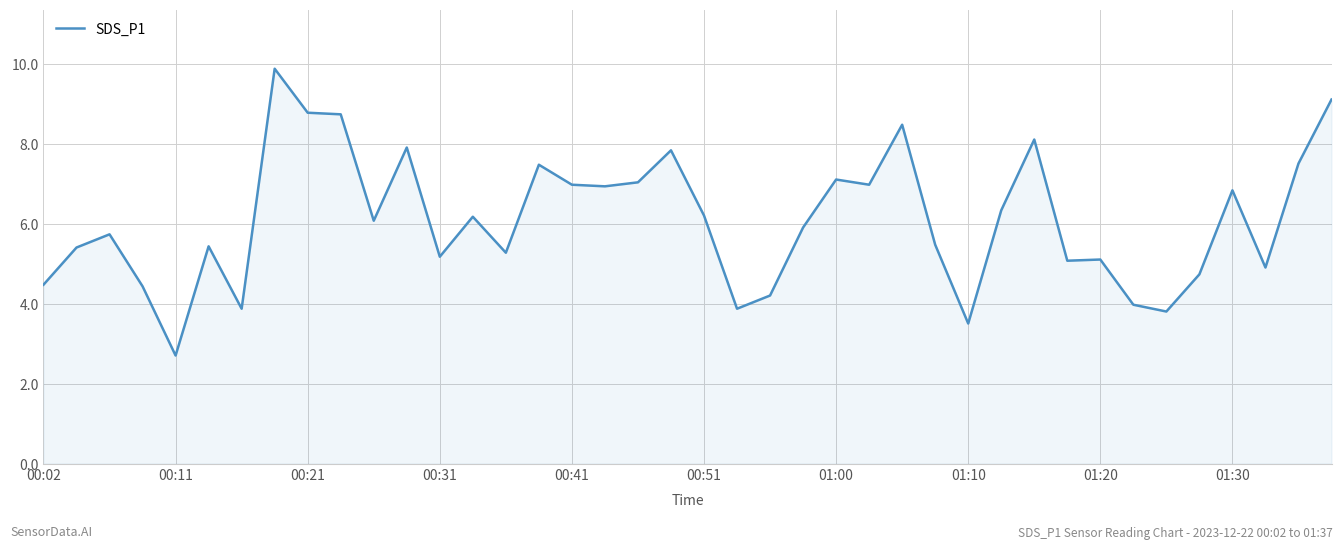

What is the smallest value displayed?

2.7